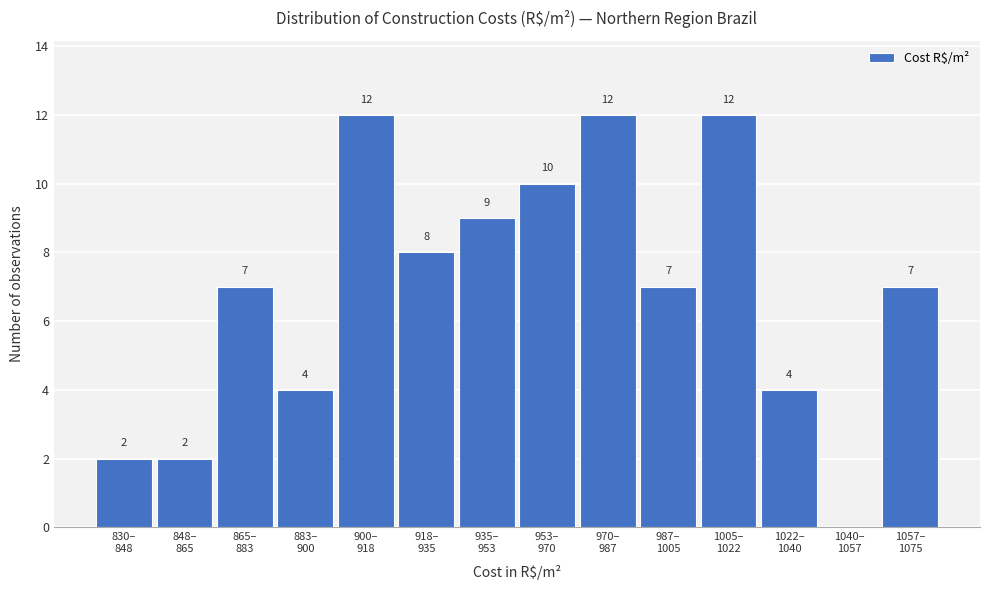

What is the maximum value shown in the chart?

12